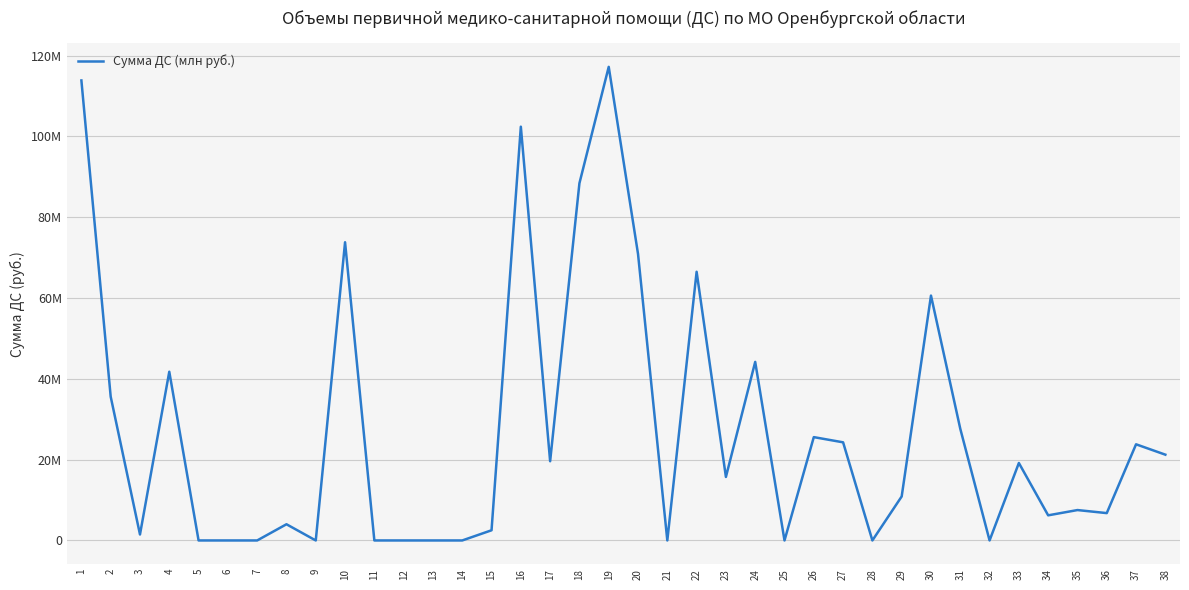

Is this an area chart (filled region under the line)?

No